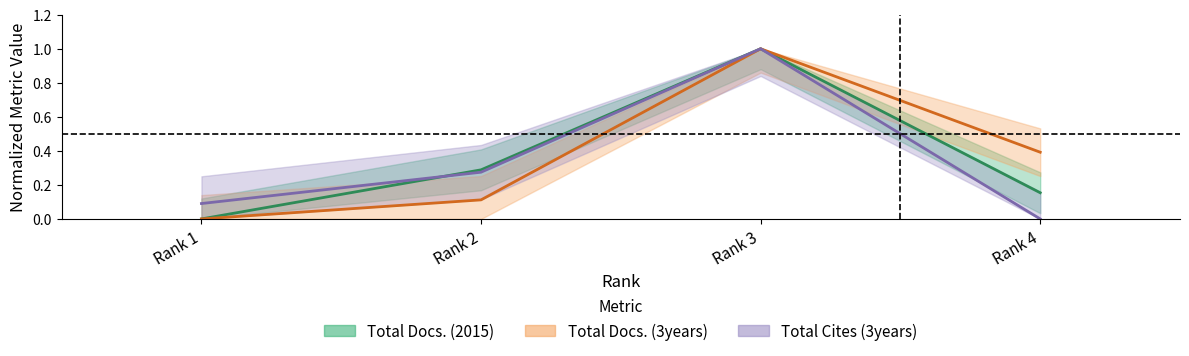

The Total Cites (3years) series shows 1.0 at Rank 3. True or false?

True